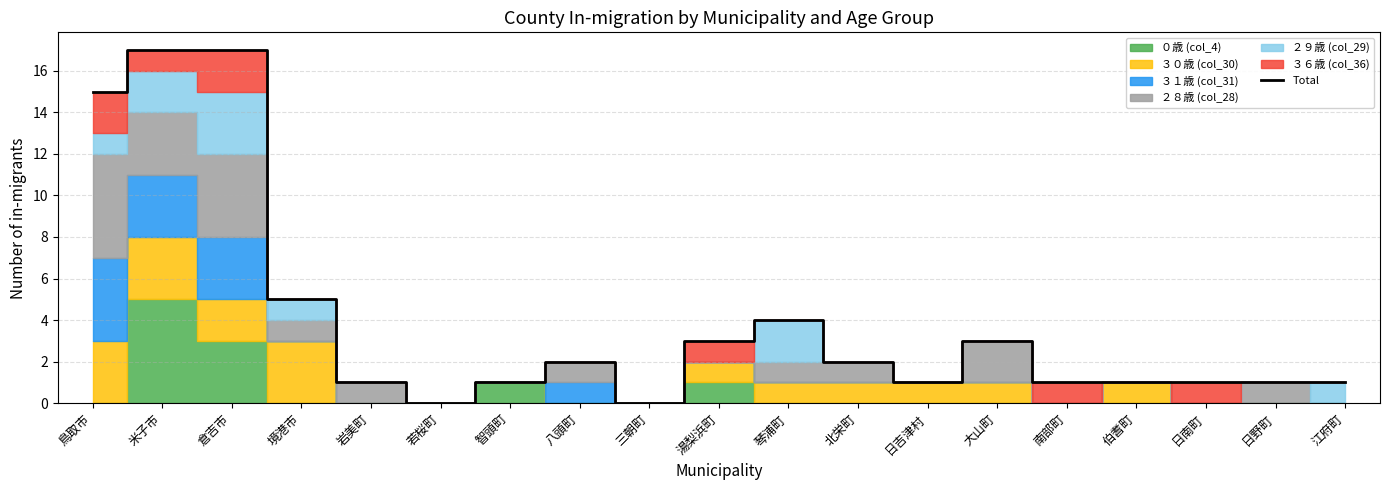

True or false: the data shows 0 at 智頭町.

False